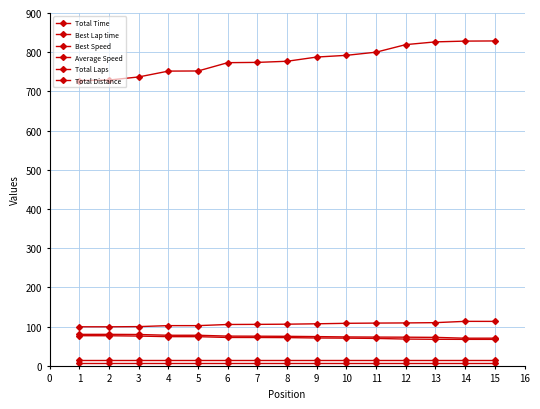

Which series has the largest range (max minus min)?

Total Time